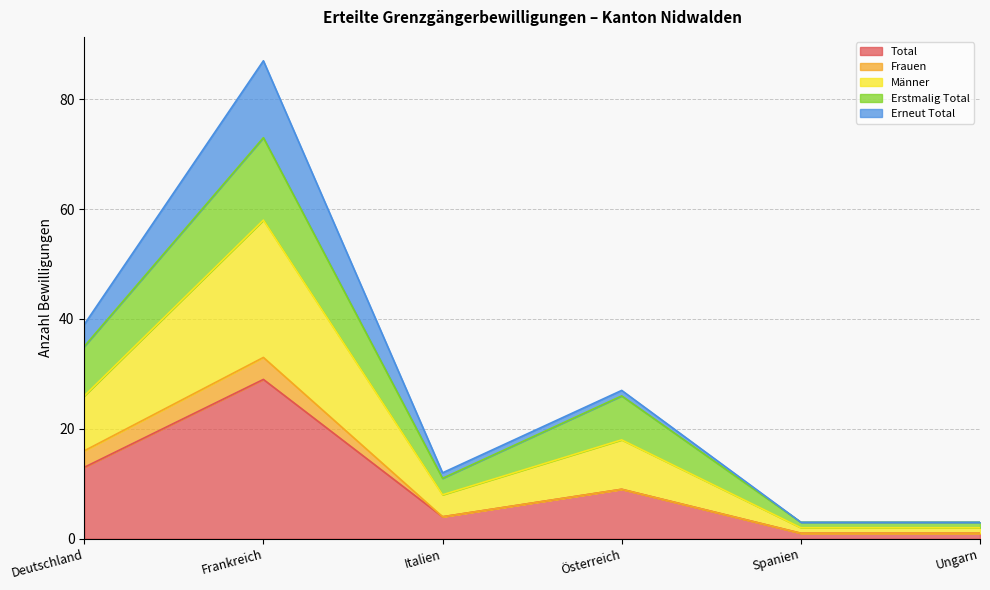

At which category is the sum across all series the highest?

Gesamttotal